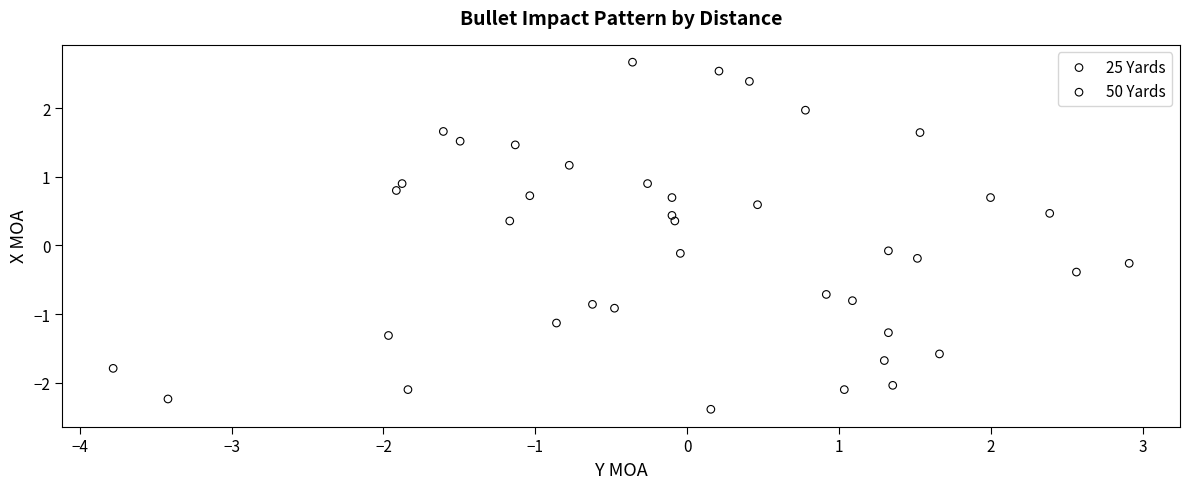

Which series has the widest spread of Y values?

25 Yards